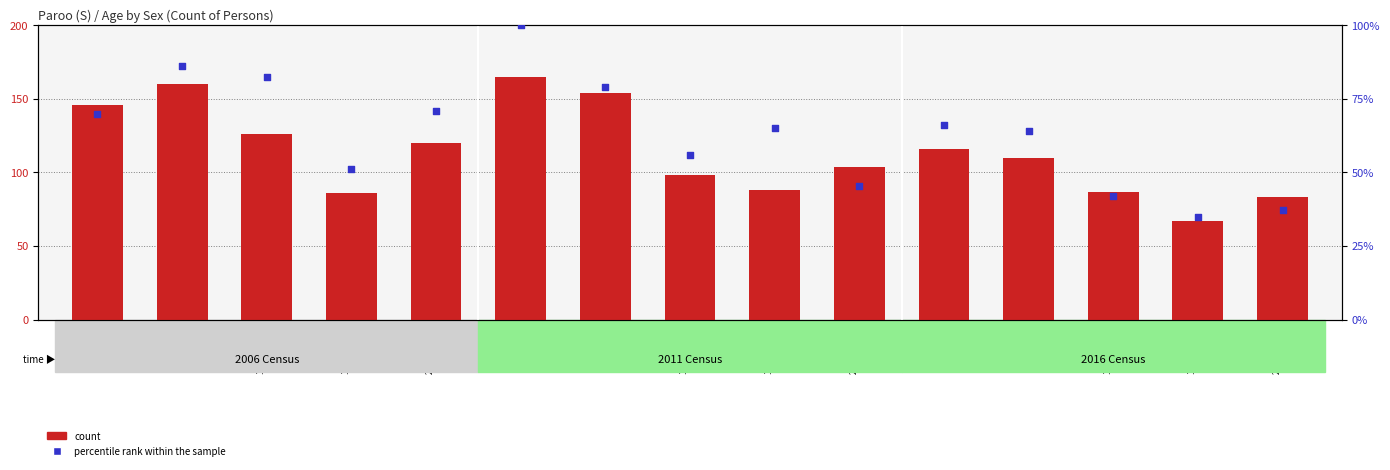

At which category is the sum across all series the highest?

0-4 years
'11